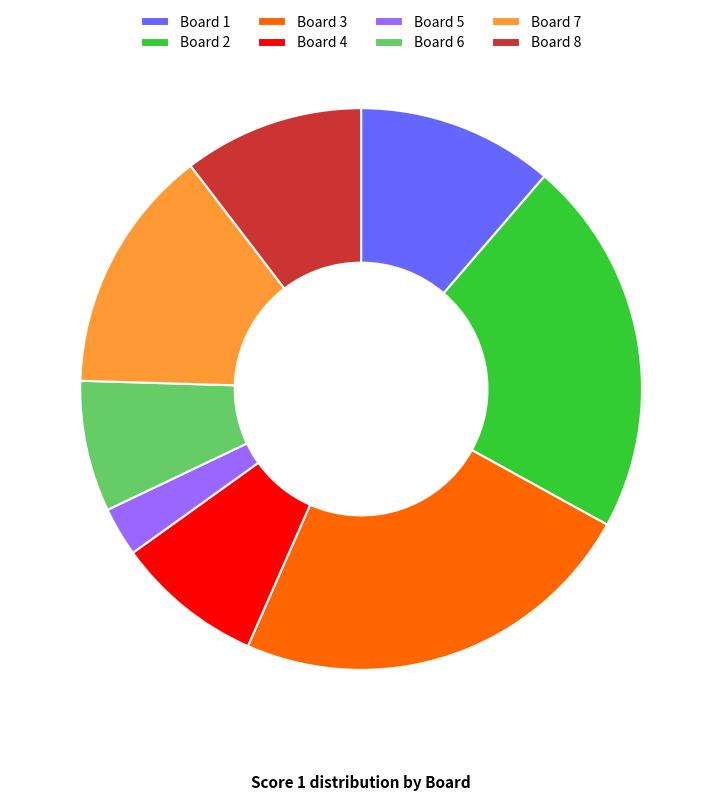

Count the number of slices in the pie.

8